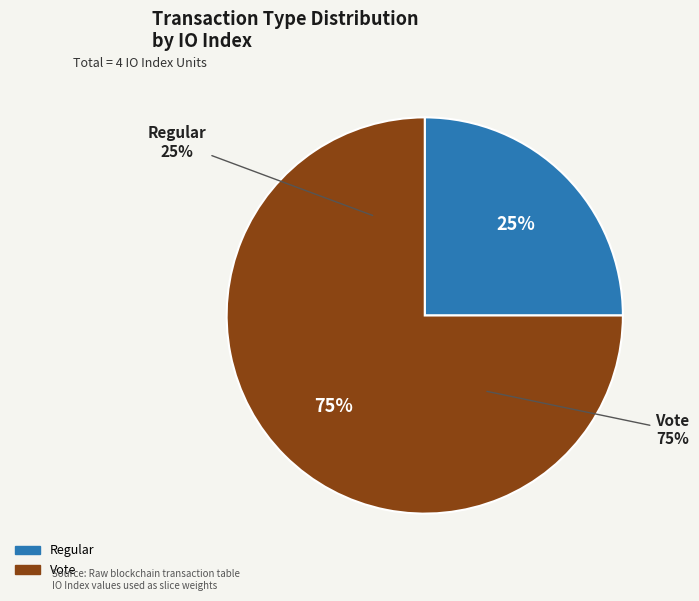

The Vote slice represents 85% of the pie. True or false?

False